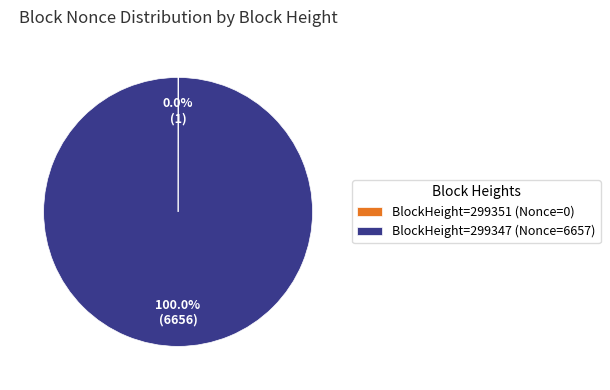

Is there a majority slice in this chart?

Yes